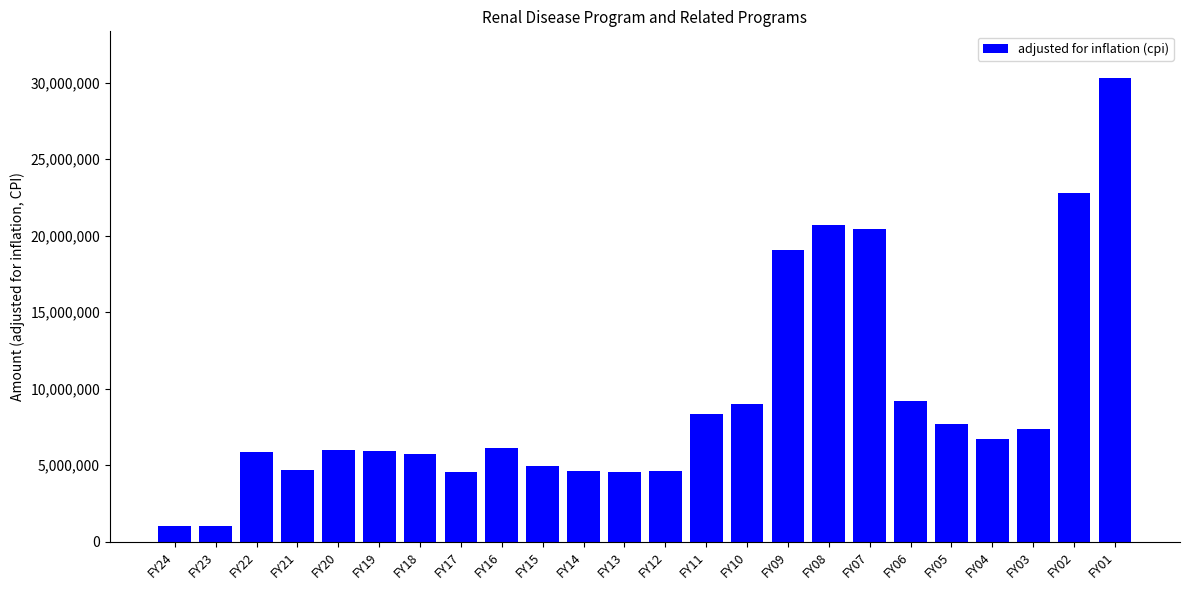

What is the value of the 10th bar from the left?

4931651